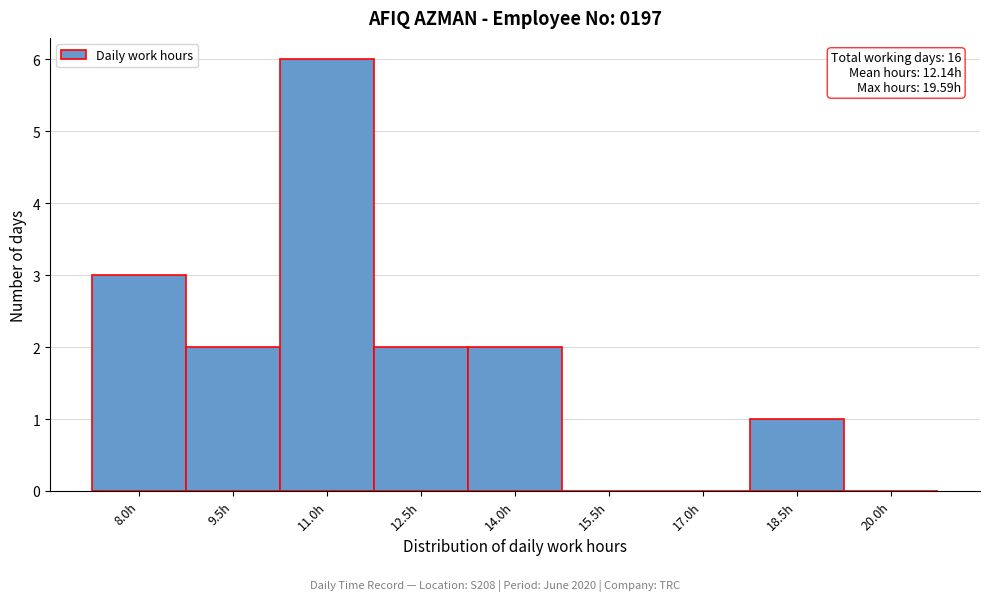

Which has a higher value, 20.0h or 8.0h?

8.0h